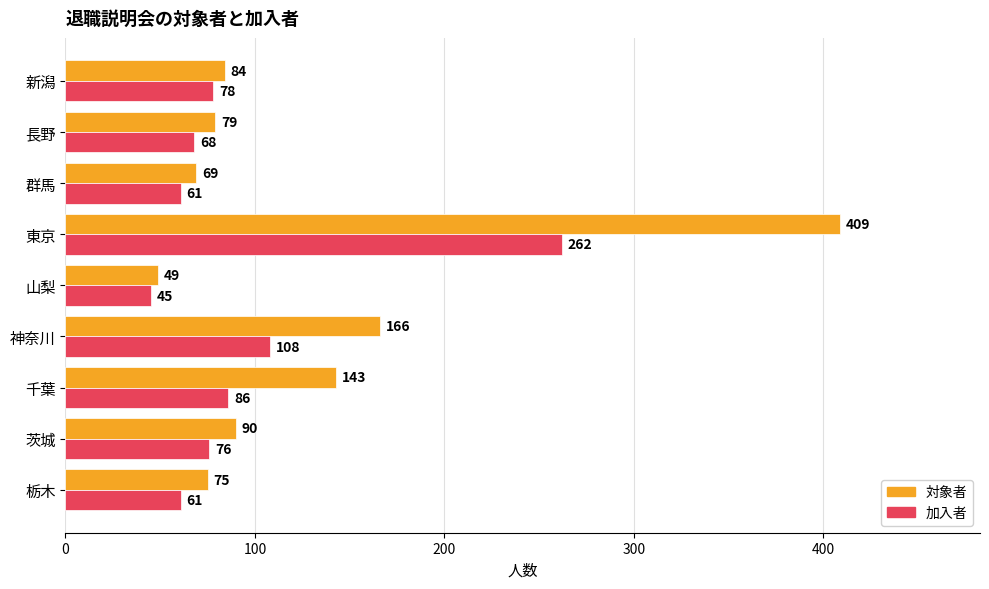

The 加入者 series shows 101 at 栃木. True or false?

False